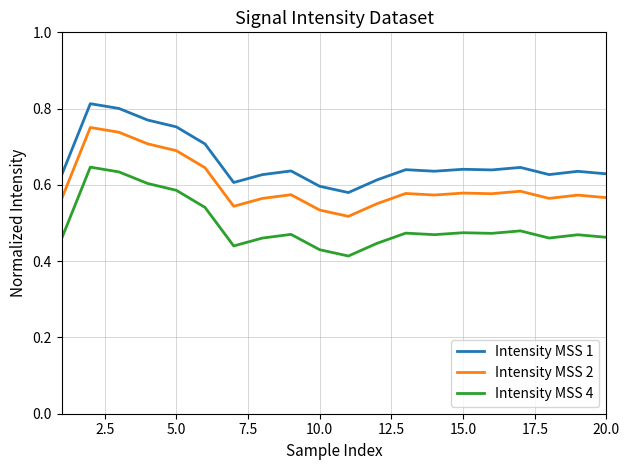

True or false: Intensity MSS 1 and Intensity MSS 4 cross at least once.

False